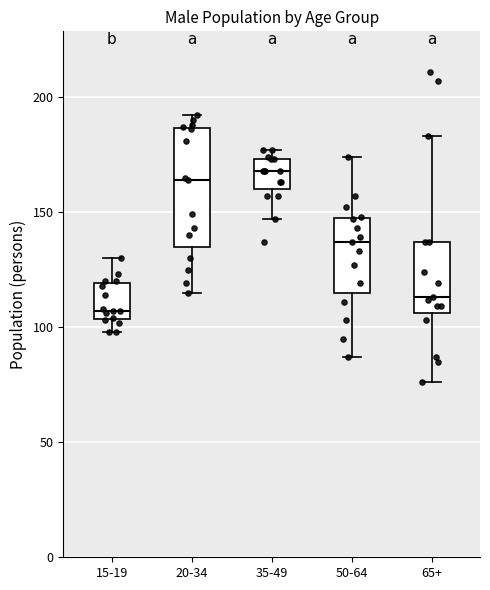

Reading left to right, transcribe this box plot: for each box, give where its median line is, the range the box spans, and where its two whiskers end, as read against the y-axis. The values are not printed on the chart, so give them approximately, as read against the axis.

15-19: median 105 (just above the box's lower edge), box 105 to 120, whiskers 100 to 130
20-34: median 165, box 135 to 185, whiskers 115 to 190
35-49: median 170, box 160 to 175, whiskers 145 to 175 (just above the box's upper edge)
50-64: median 135, box 115 to 150, whiskers 85 to 175
65+: median 115, box 105 to 135, whiskers 75 to 185